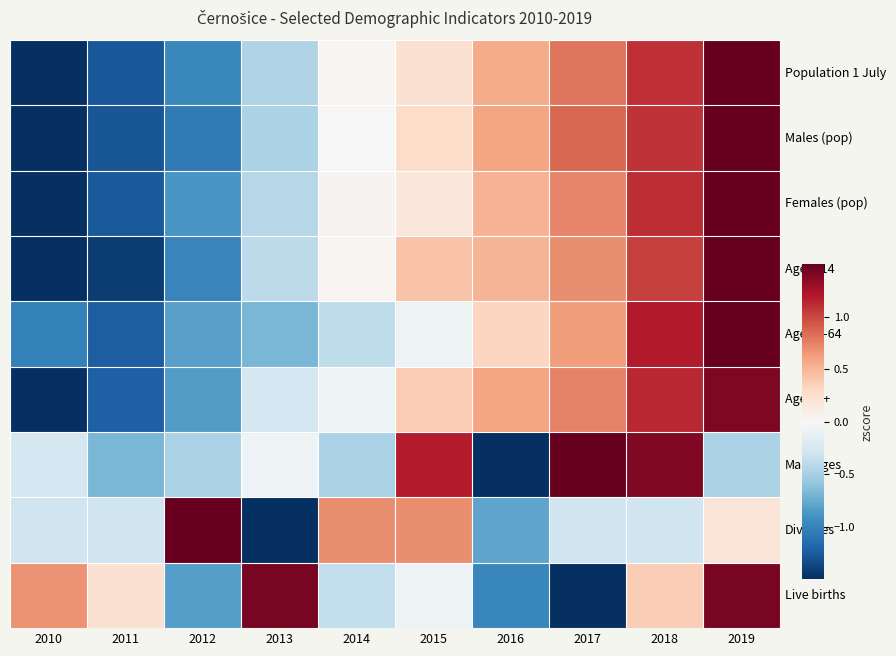

Read the Live births value at 2018.

0.4